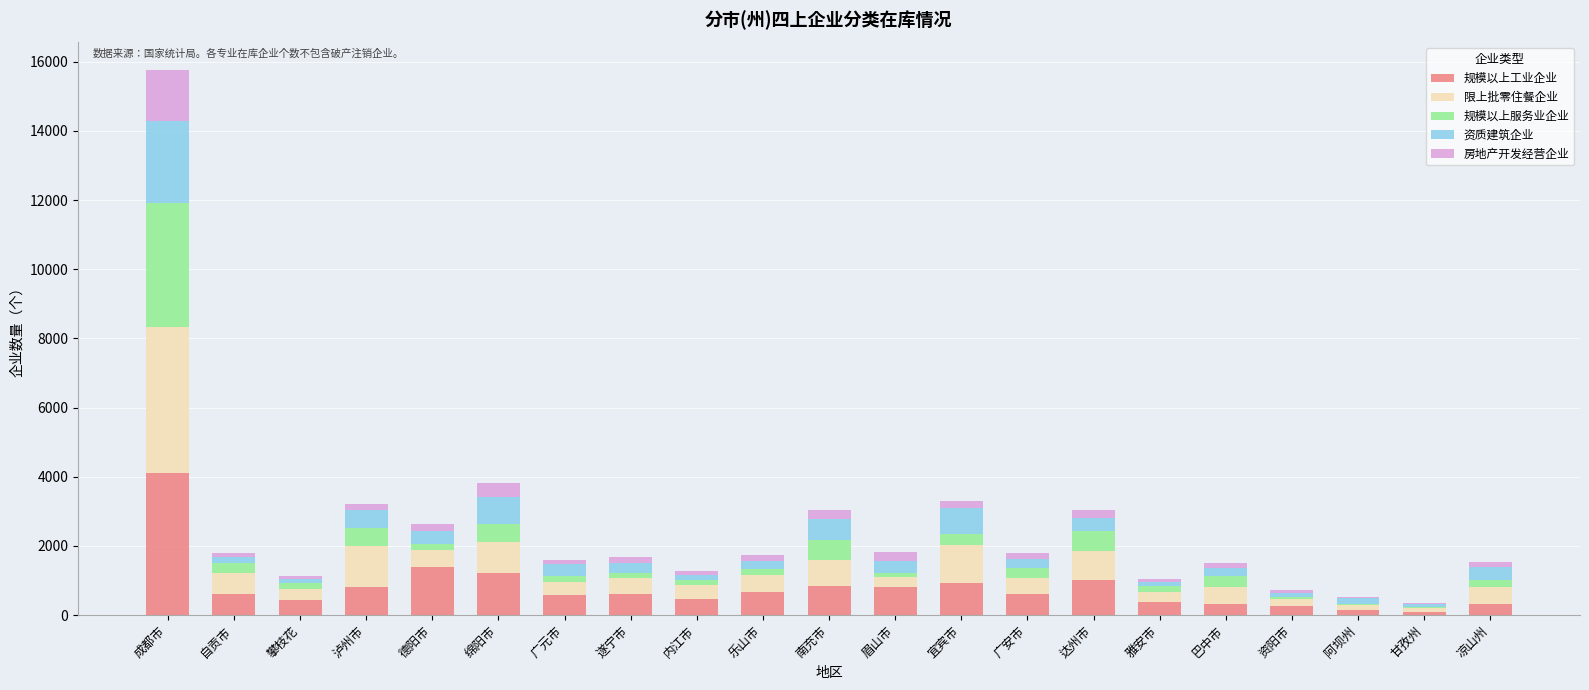

What is the highest value of the 规模以上工业企业 series?

4094